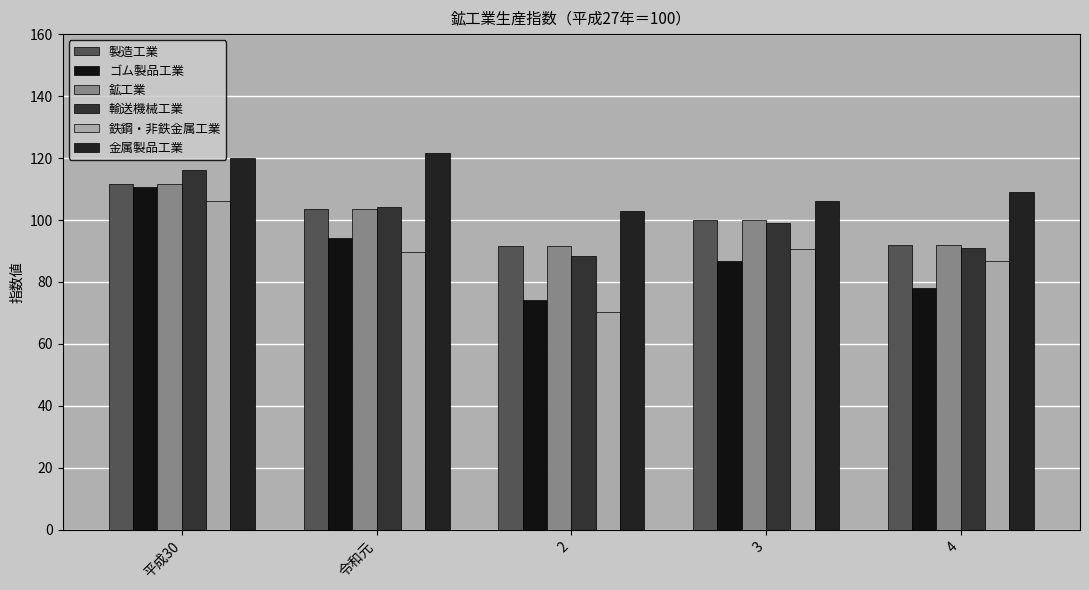

Rank the series at 4 from highest to lowest value.

金属製品工業, 製造工業, 鉱工業, 輸送機械工業, 鉄鋼・非鉄金属工業, ゴム製品工業